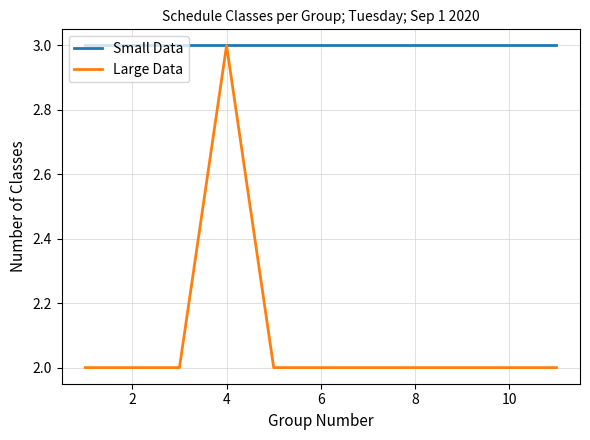

What is the minimum value for Small Data?

3